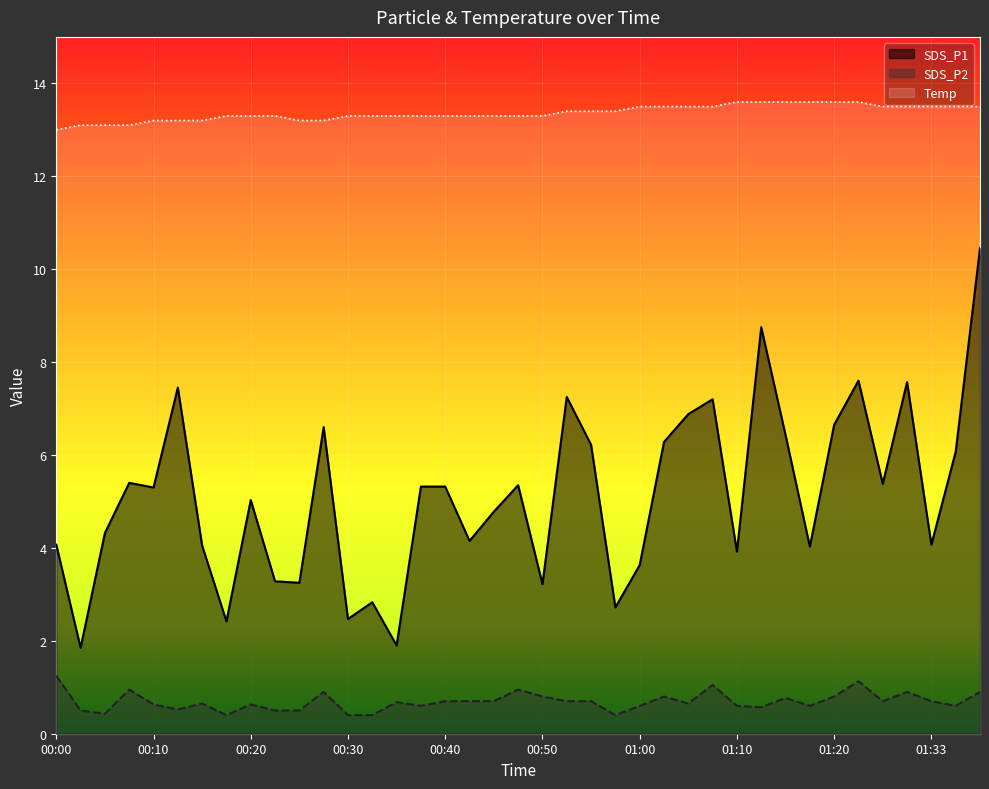

What is the spread (max minus min) of values at 01:10?

13.0